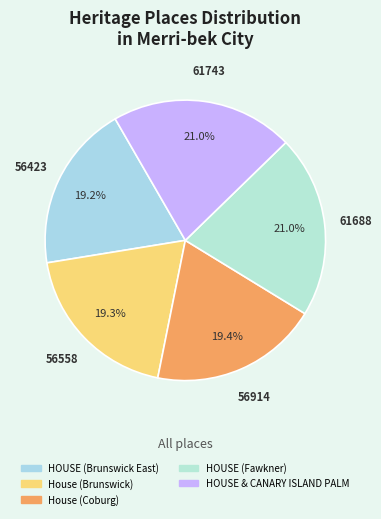

Count the number of slices in the pie.

5